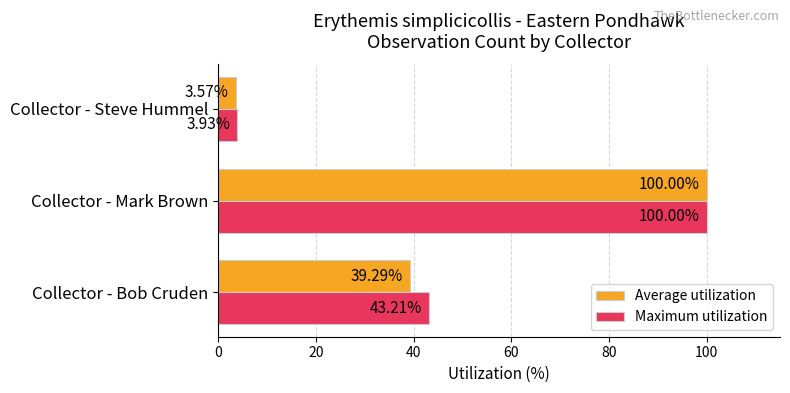

Is the value of Maximum utilization at Collector - Steve Hummel greater than the value of Average utilization at Collector - Steve Hummel?

Yes